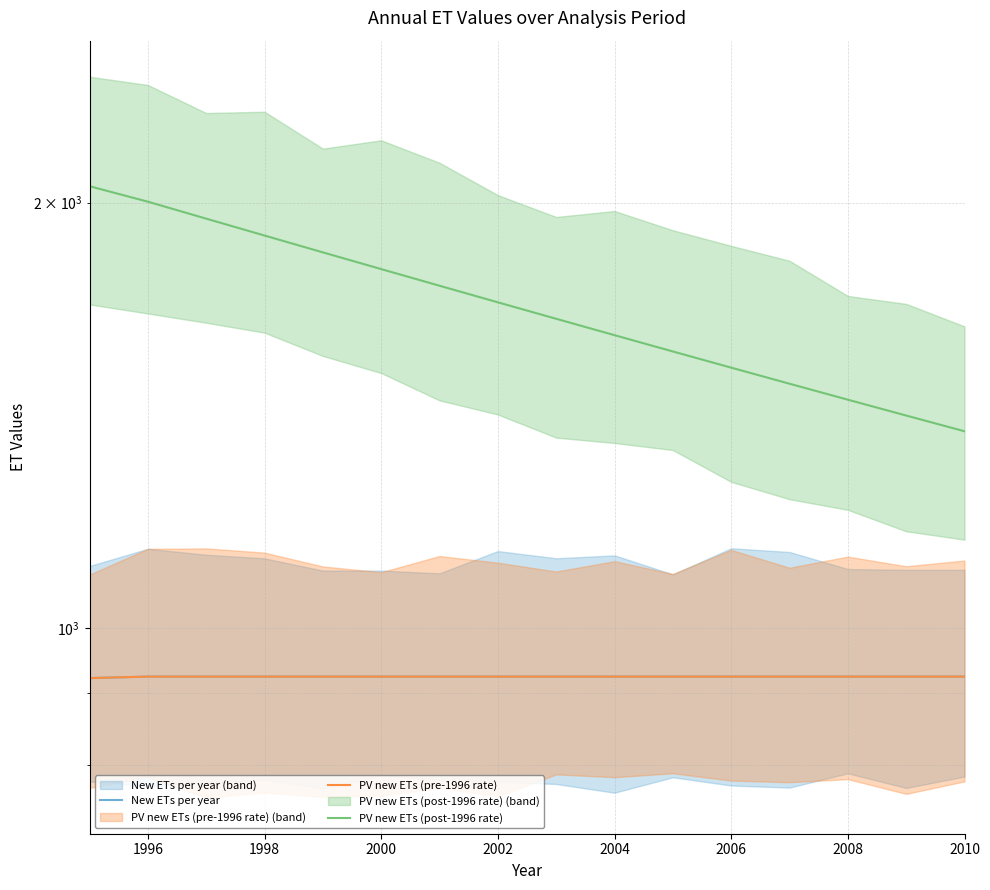

True or false: PV new ETs (pre-1996 rate) and PV new ETs (post-1996 rate) cross at least once.

False